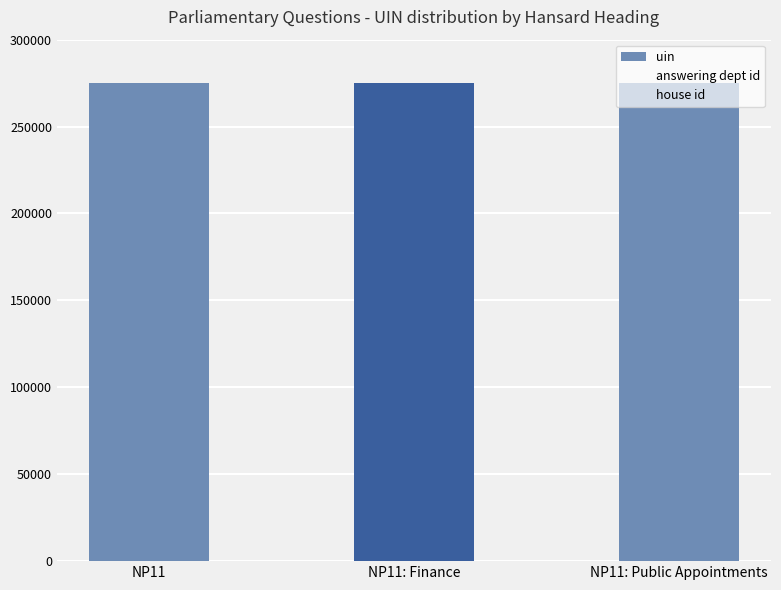

Count the number of categories in the chart.

3